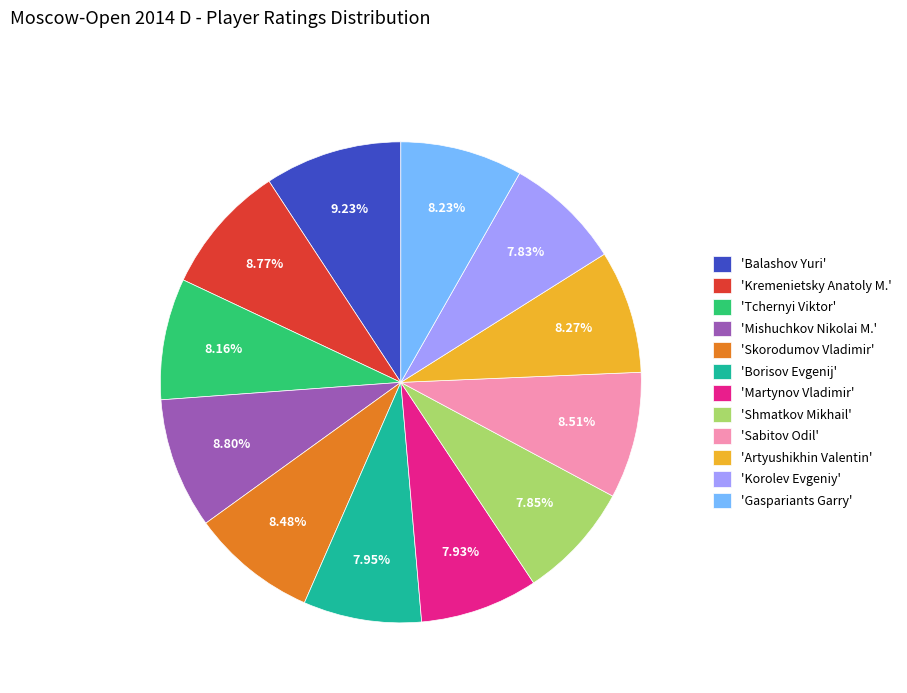

Is there a majority slice in this chart?

No